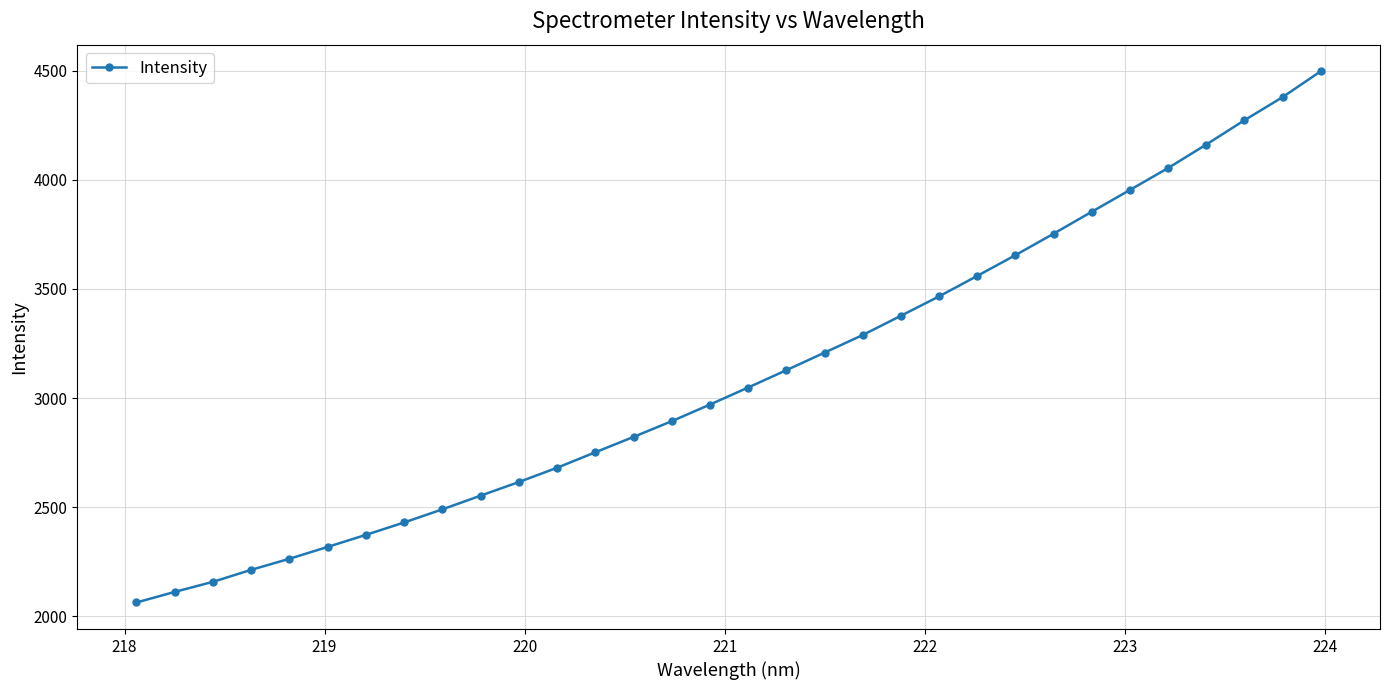

What is the greatest value displayed?

4498.1